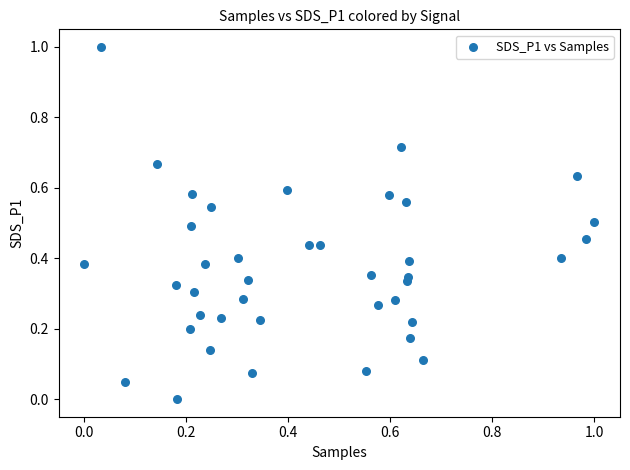

What is the range of Y values (max minus min)?

1.0